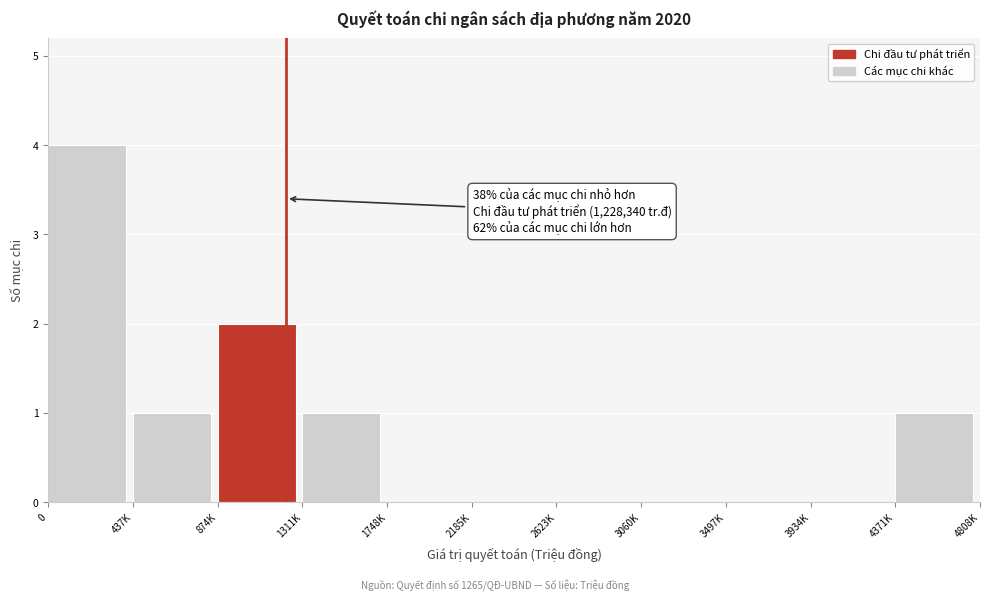

Reading right to left, what are all the values shown in this chart?

4371K=1	3934K=0	3497K=0	3060K=0	2623K=0	2185K=0	1748K=0	1311K=1	874K=2	437K=1	0=4